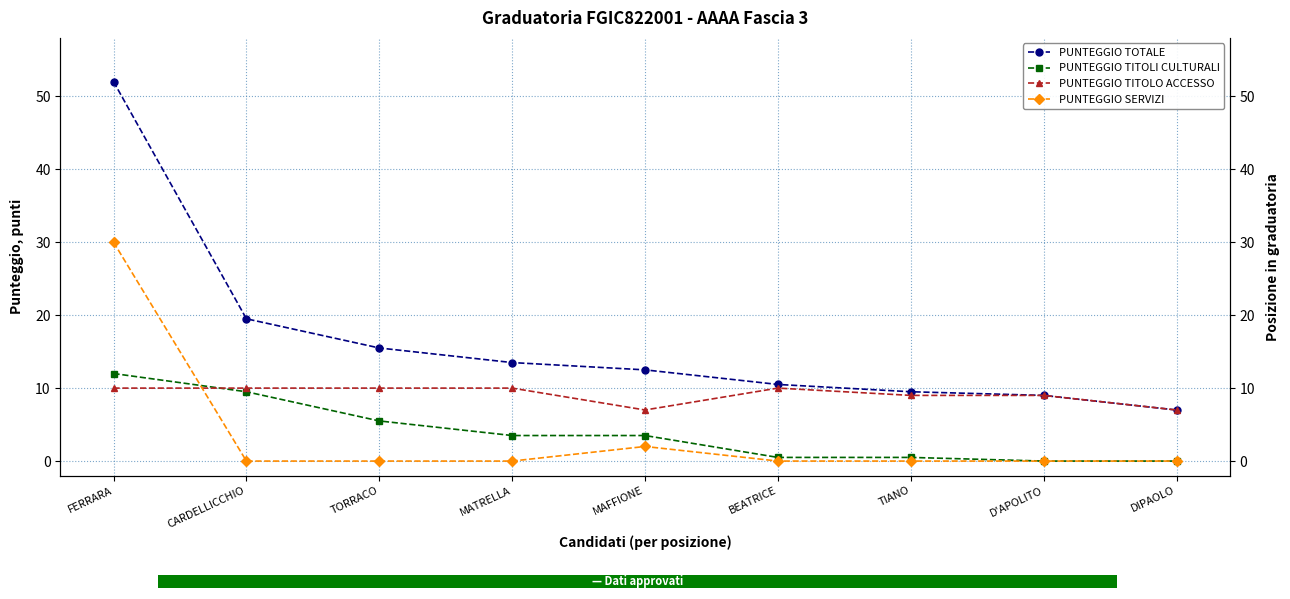

Is the value of PUNTEGGIO SERVIZI at TIANO greater than the value of PUNTEGGIO TITOLO ACCESSO at MAFFIONE?

No